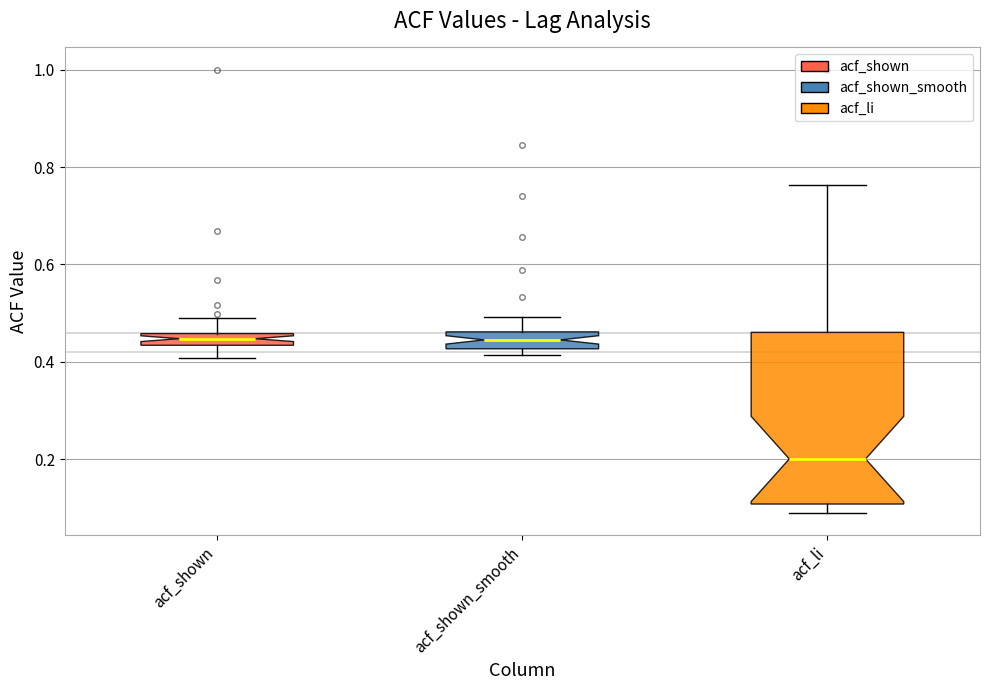

Where is the lower edge of the box for acf_shown on the y-axis? The values are not printed on the chart, so give them approximately, as read against the axis.

0.44